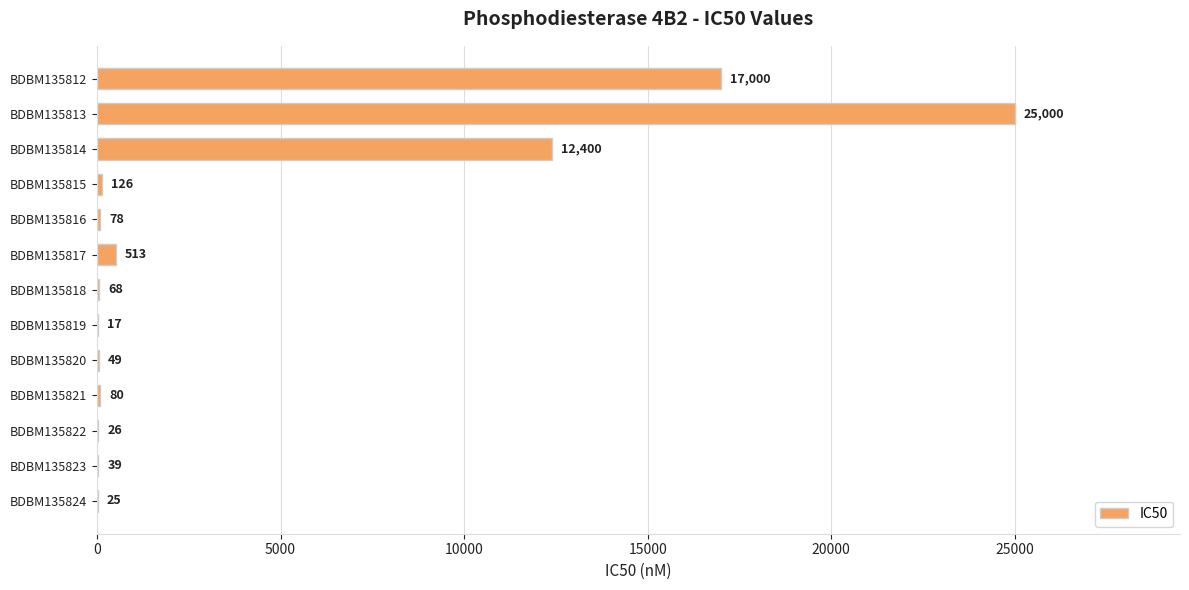

Is it true that the value at BDBM135814 is 12400?

True